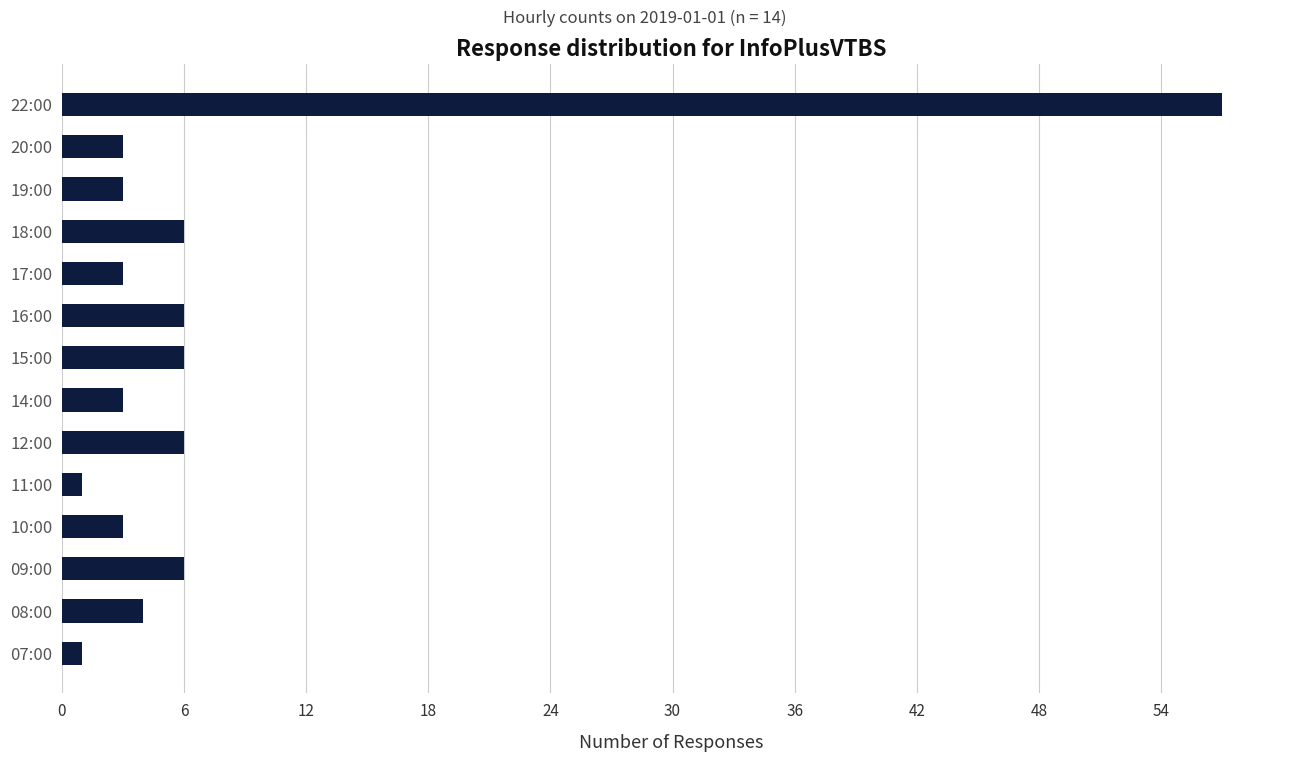

Which has a higher value, 22:00 or 14:00?

22:00